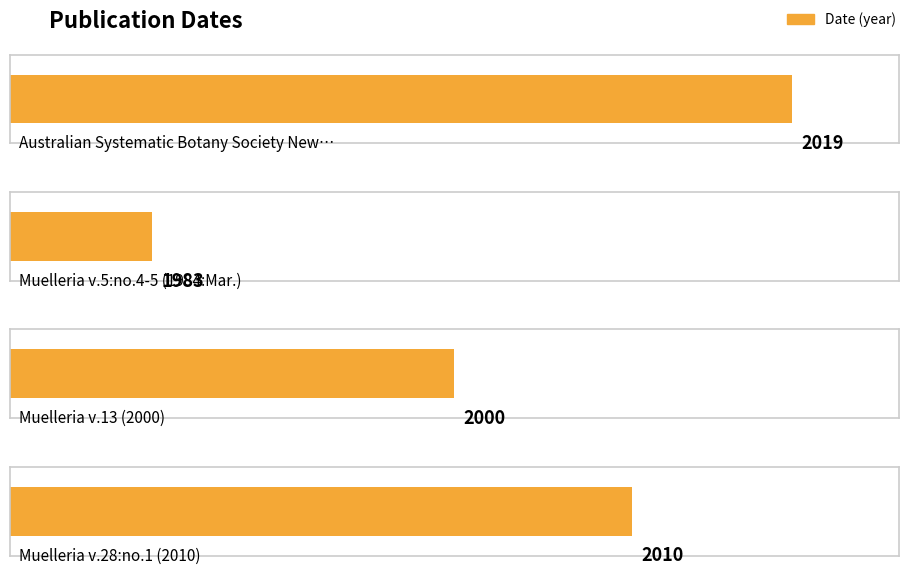

Which has a higher value, Muelleria v.13 (2000) or Australian Systematic Botany Society Newsletter?

Australian Systematic Botany Society Newsletter